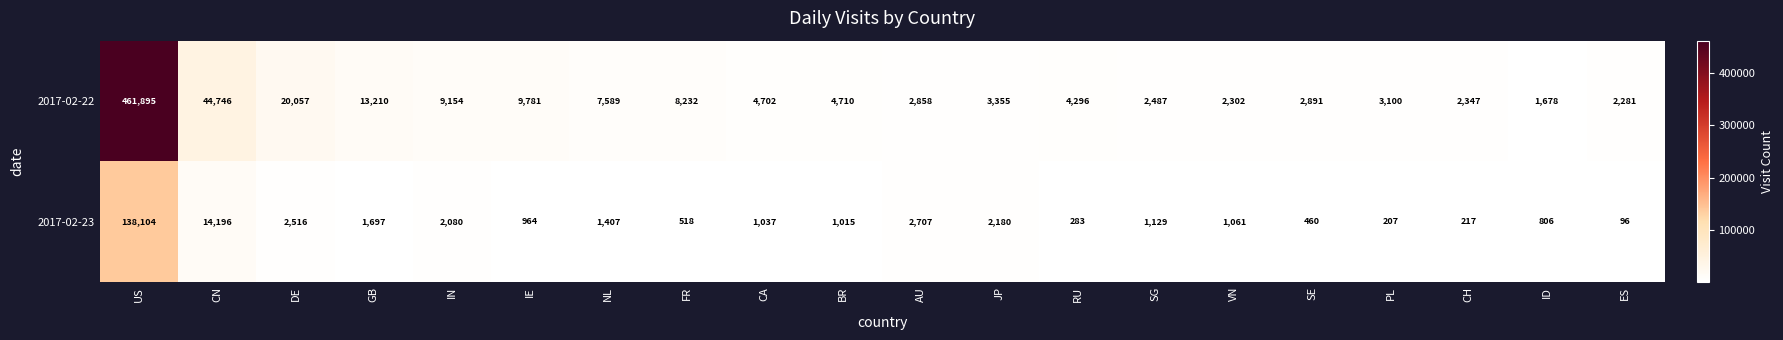

Is the value of 2017-02-23 at AU greater than the value of 2017-02-22 at NL?

No